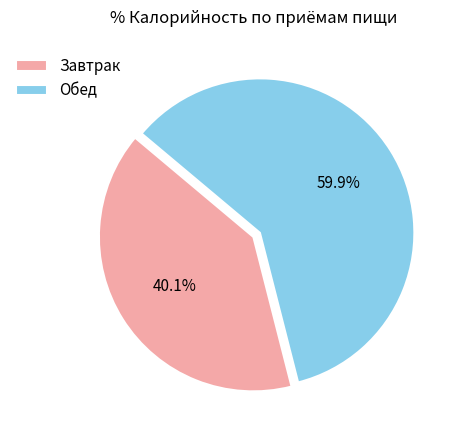

To the nearest percent, what is the difference between the largest and smallest slice percentages?

20%